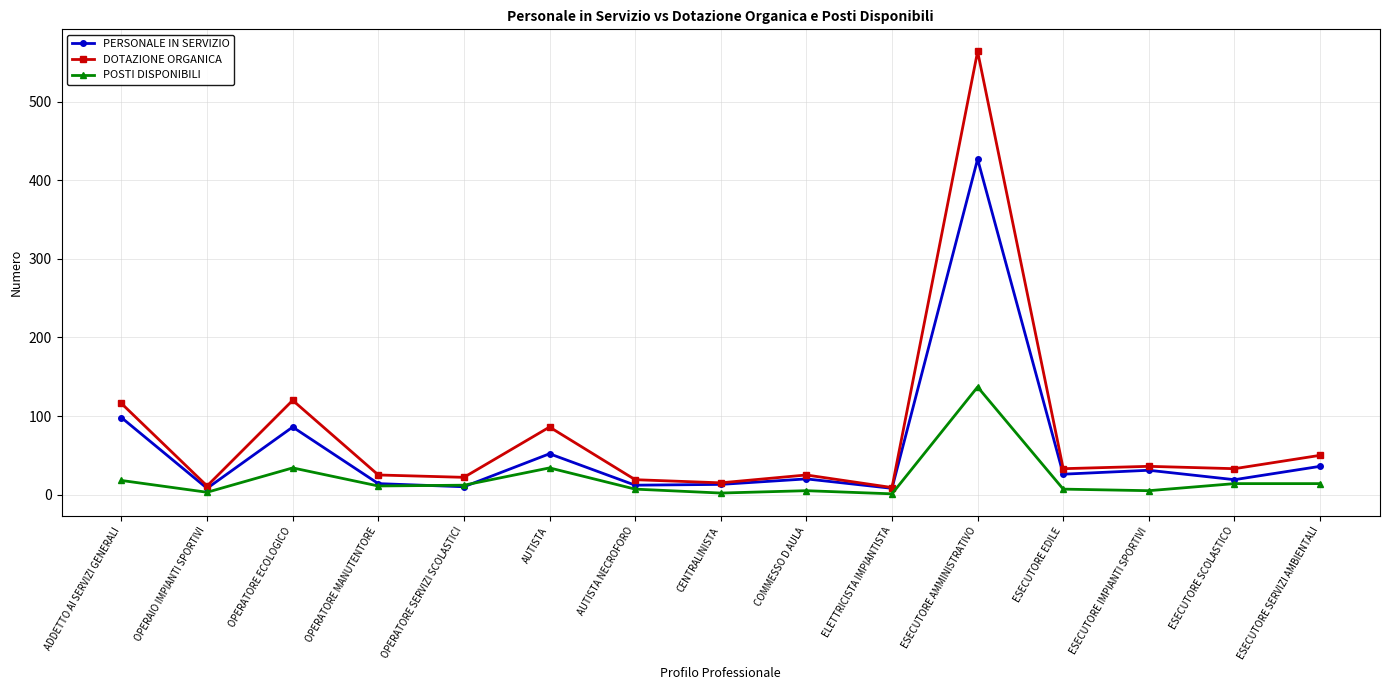

What is the label of the 7th point from the right?

COMMESSO D AULA